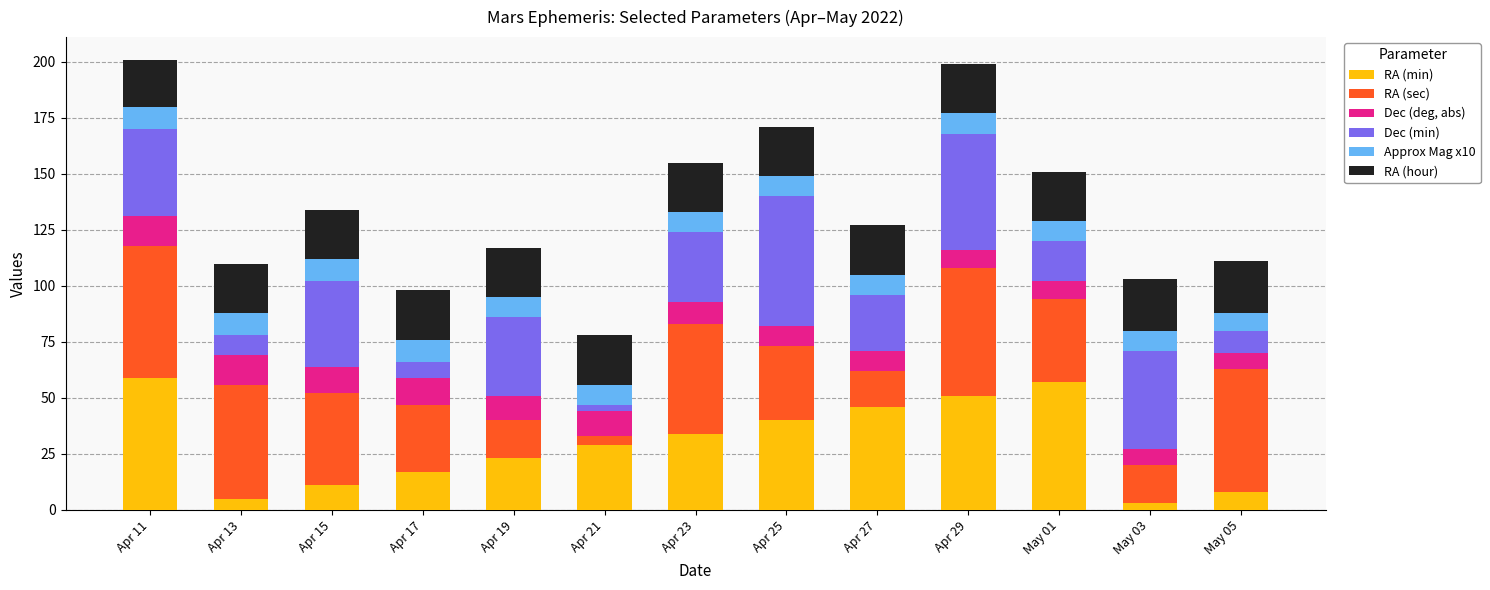

List the series in order of their peak value, highest first.

RA (min), RA (sec), Dec (min), RA (hour), Dec (deg, abs), Approx Mag x10